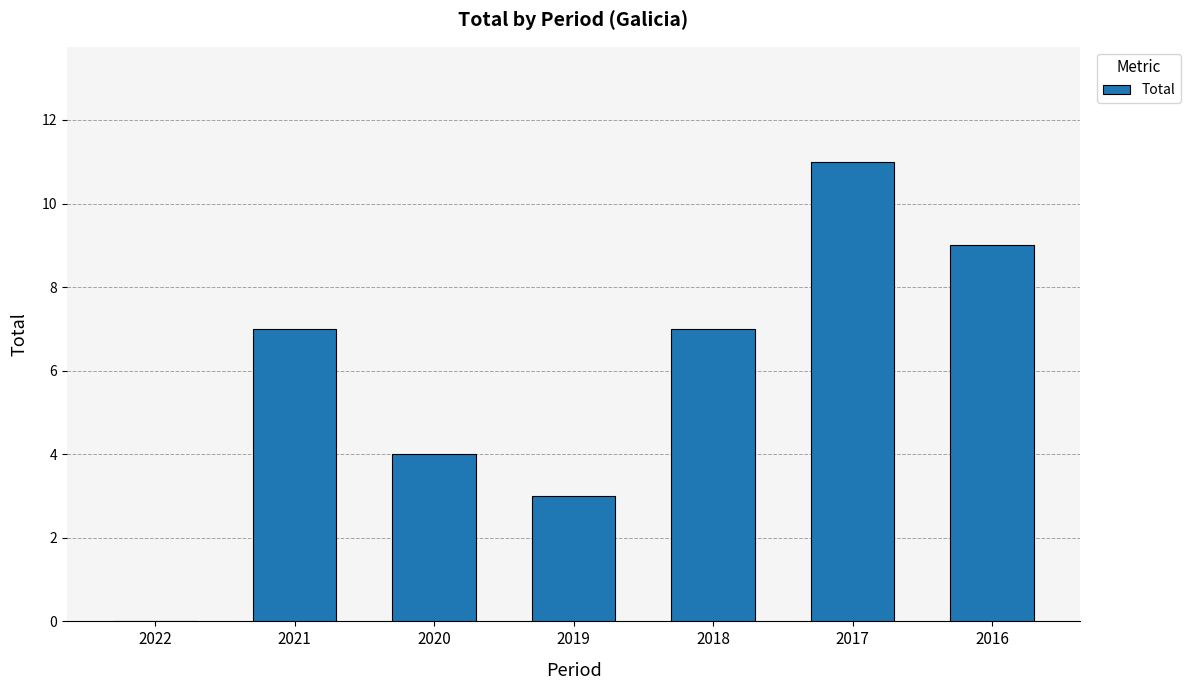

What is the change in value from 2019 to 2018?

+4